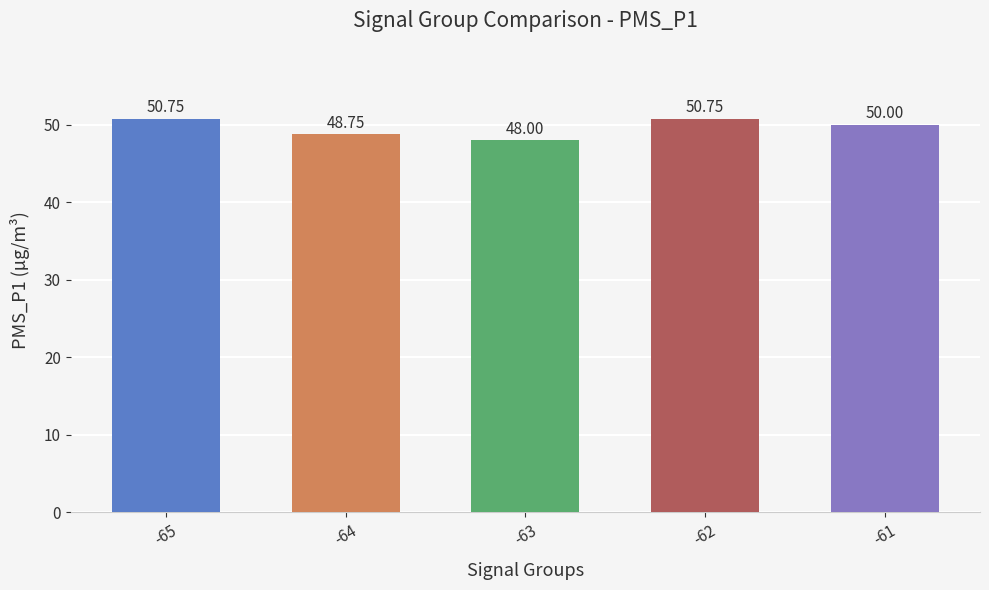

Count the values in the range 48 to 50.

3